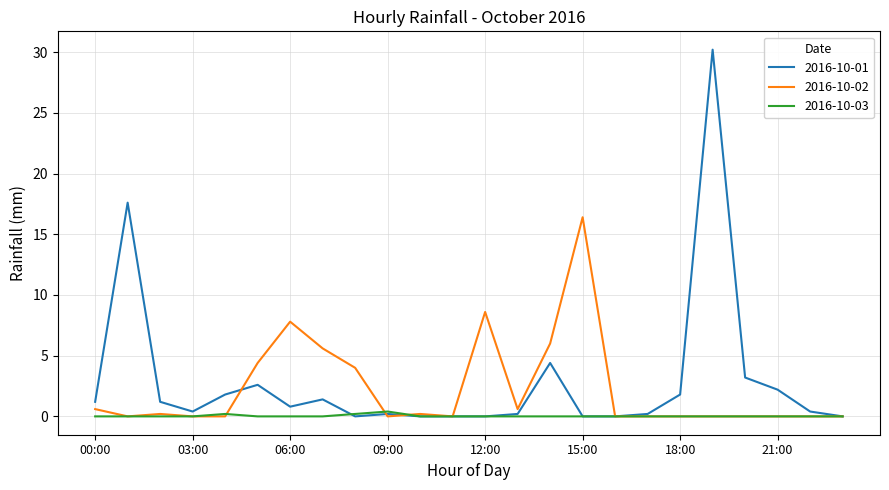

Rank the series by their maximum value, from highest to lowest.

2016-10-01, 2016-10-02, 2016-10-03